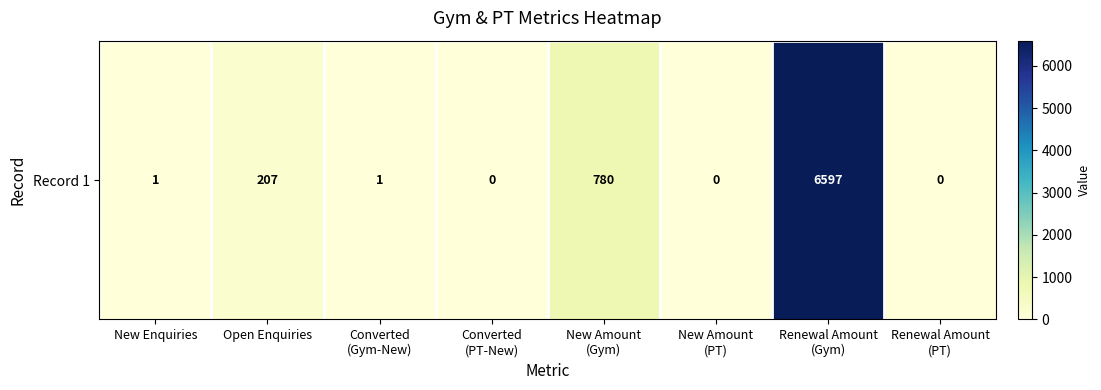

How many data points are less than 1?

3